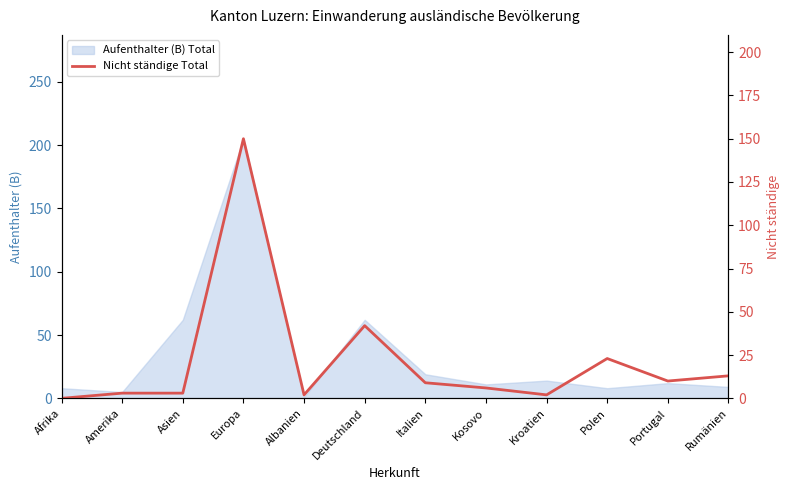

What is the label of the 11th point from the left?

Portugal